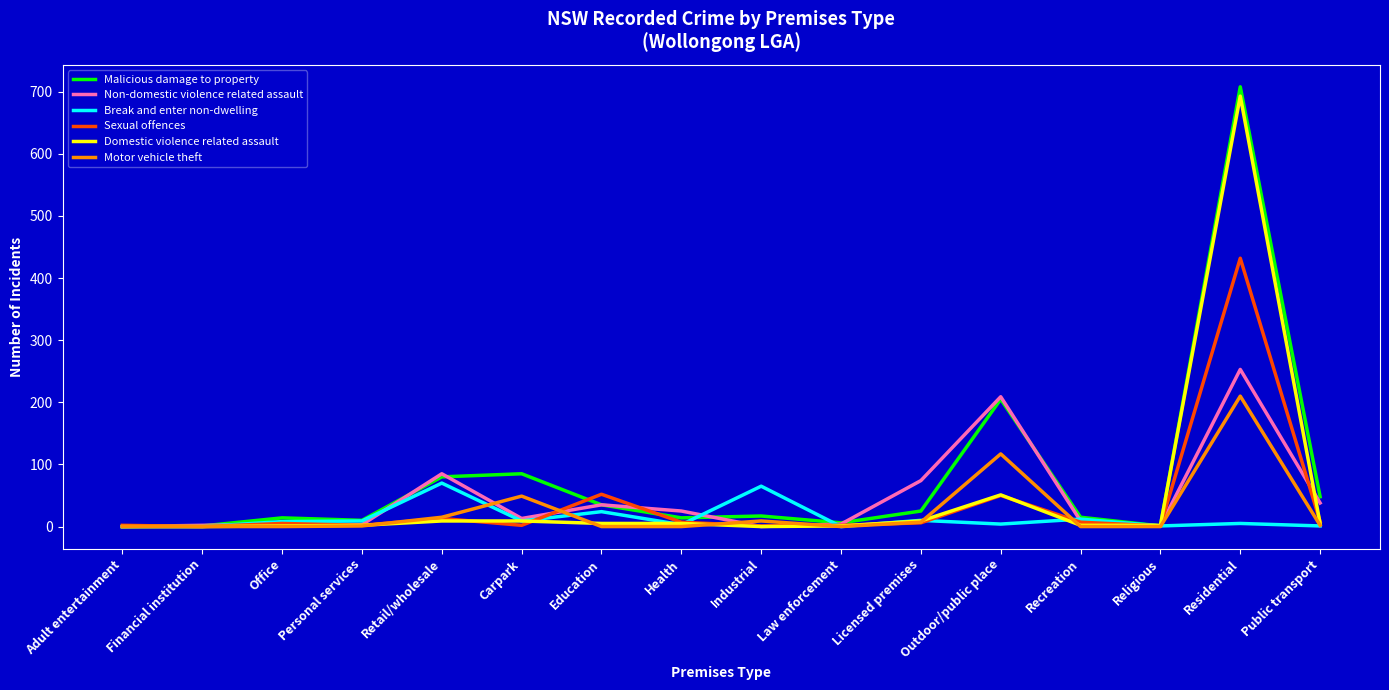

Which label corresponds to the largest value in the chart?

Residential